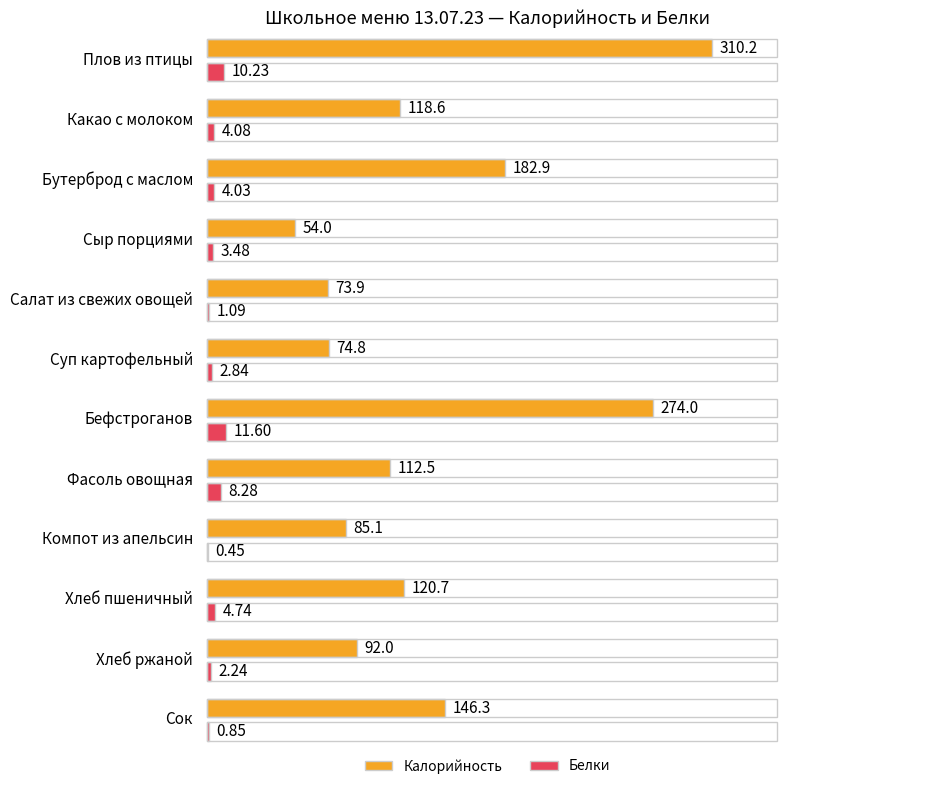

How many data points in Калорийность are above 118?

6